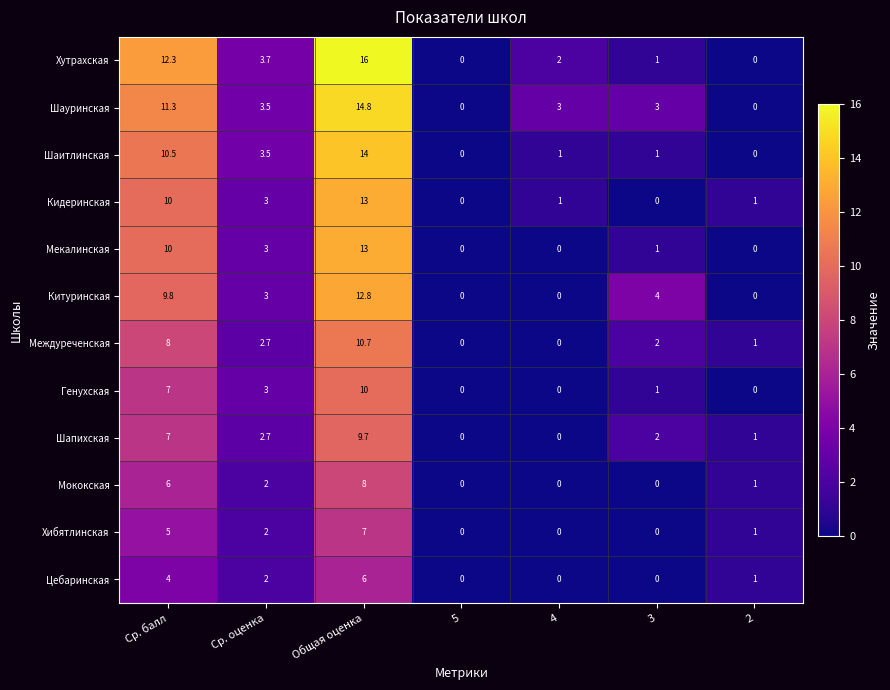

What is the spread (max minus min) of values at 2?

1.0